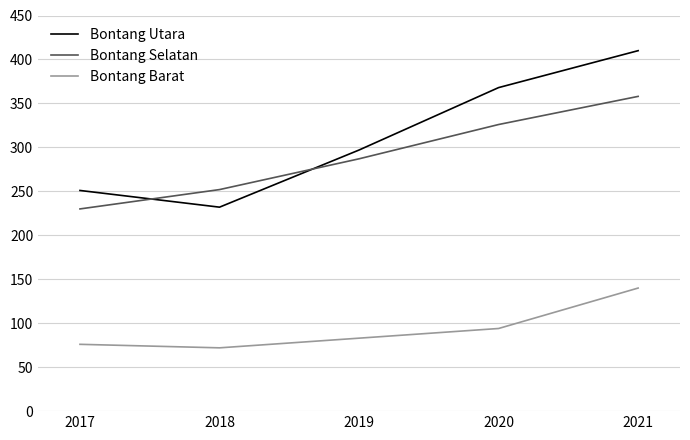

True or false: Bontang Barat has a value of 76 at 2017.

True